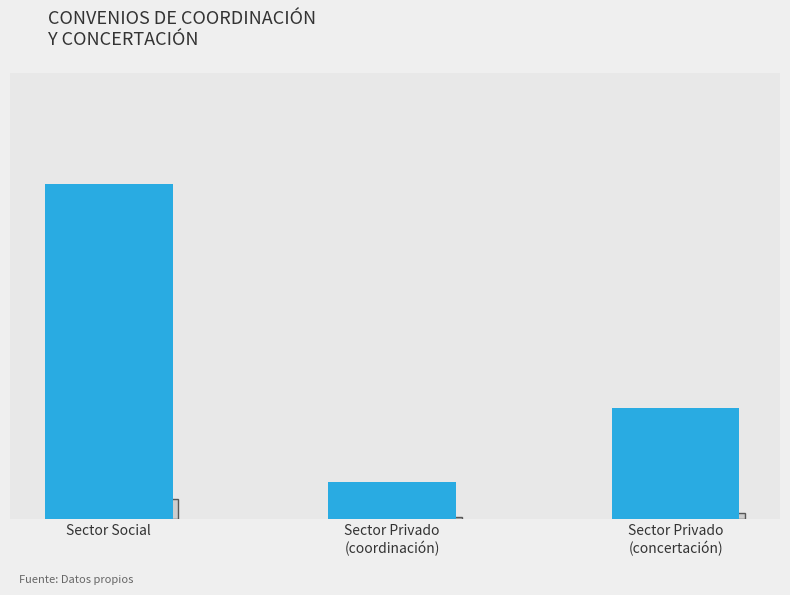

Where does the data first go above 3?

Sector Social